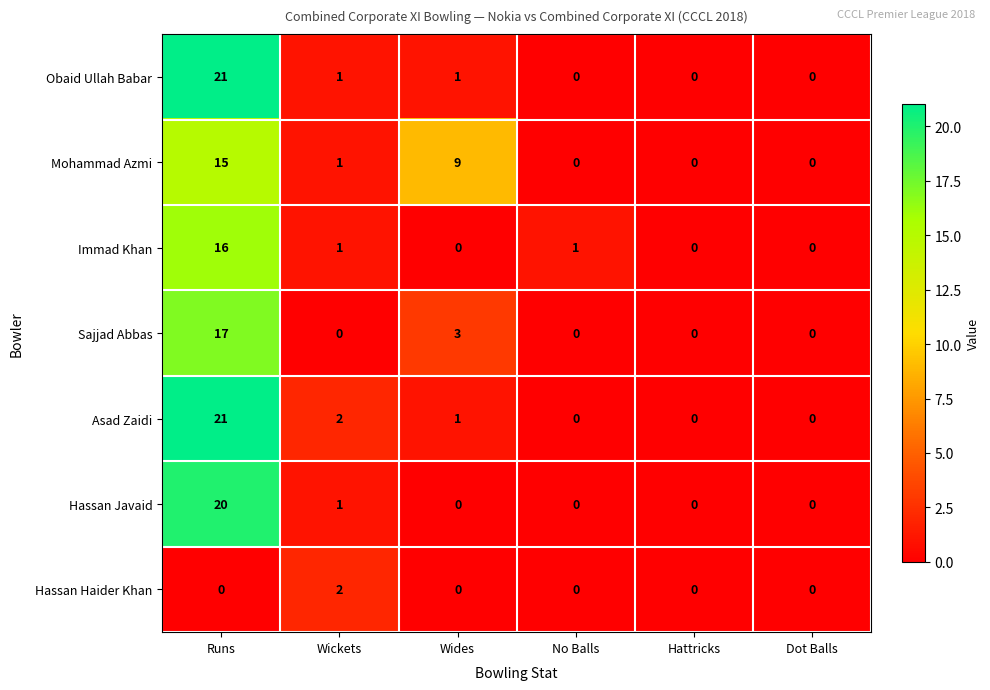

Where does the Mohammad Azmi series first go above 1?

Runs